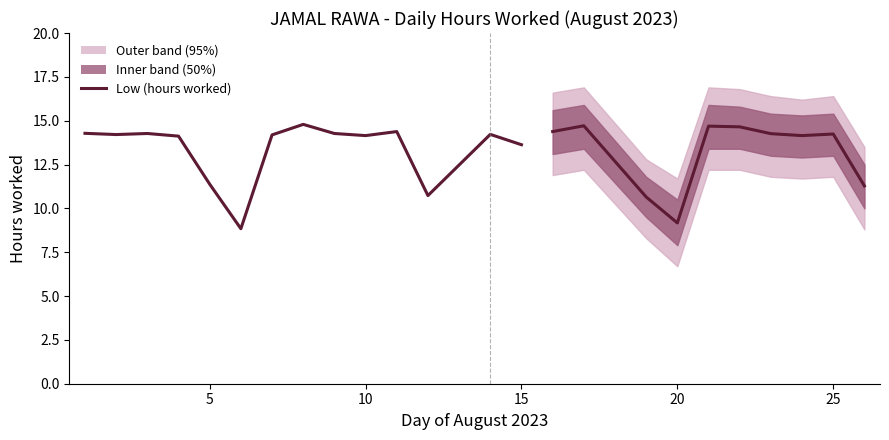

What is the minimum value shown in the chart?

8.8